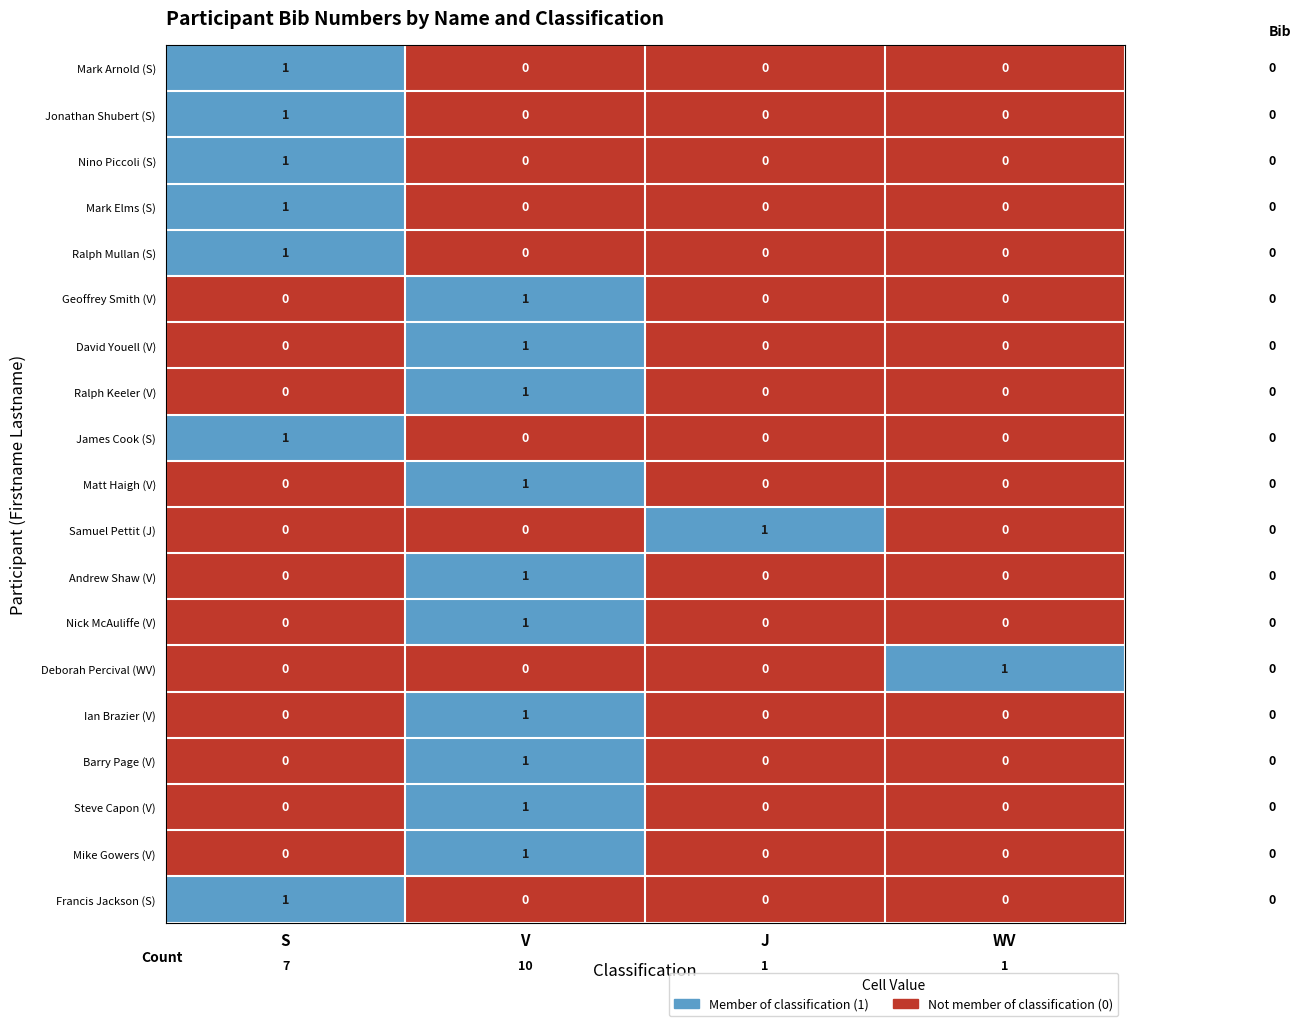

At how many categories does at least one series exceed 0?

4